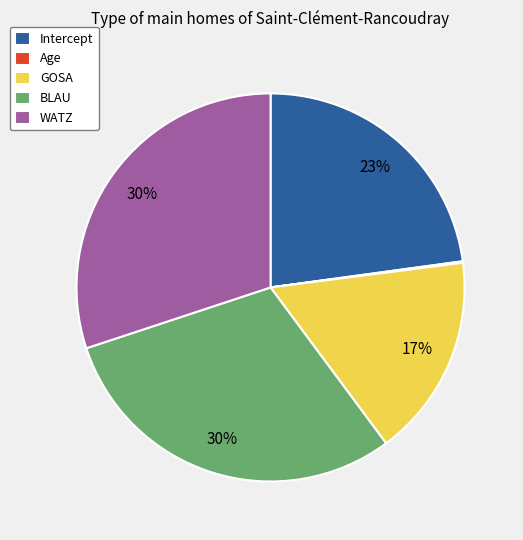

Between BLAU and Intercept, which is larger?

BLAU